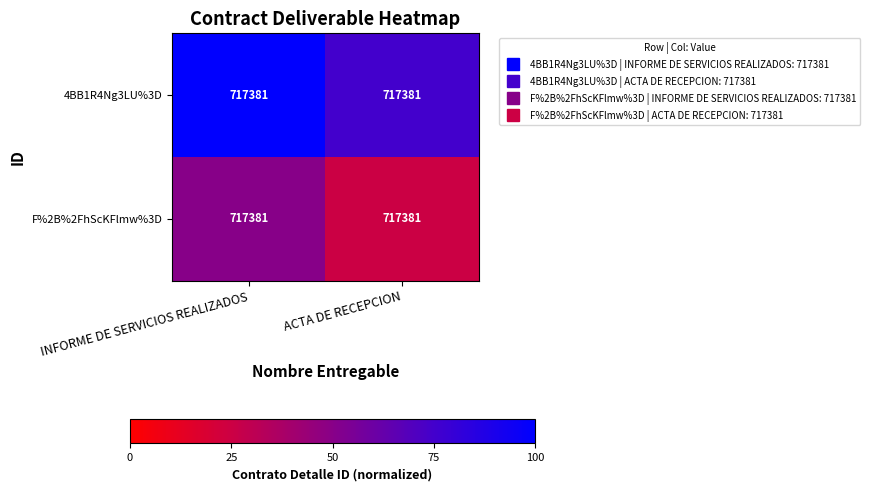

Reading right to left, transcribe all the data shown in this chart.

4BB1R4Ng3LU%3D: ACTA DE RECEPCION=717381	INFORME DE SERVICIOS REALIZADOS=717381
F%2B%2FhScKFlmw%3D: ACTA DE RECEPCION=717381	INFORME DE SERVICIOS REALIZADOS=717381